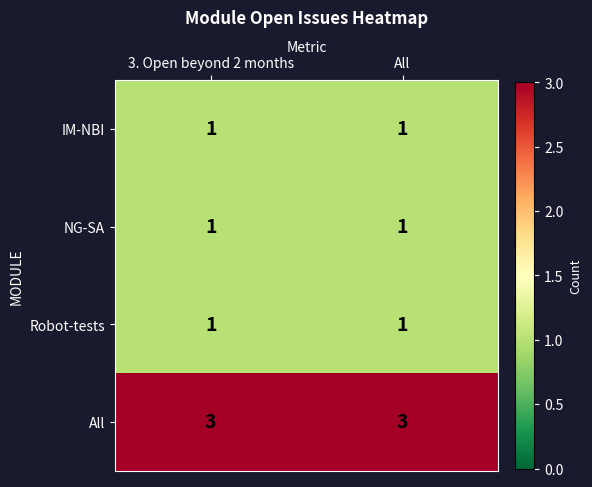

Is it true that Robot-tests equals 1 at 3. Open beyond 2 months?

True